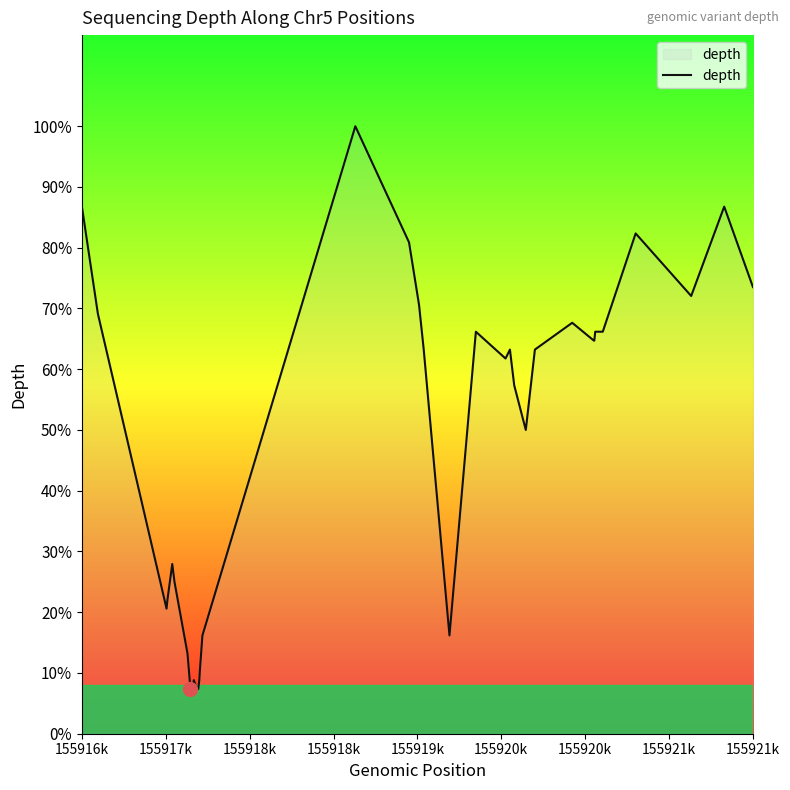

At which label does the data first exceed 43?

155916k